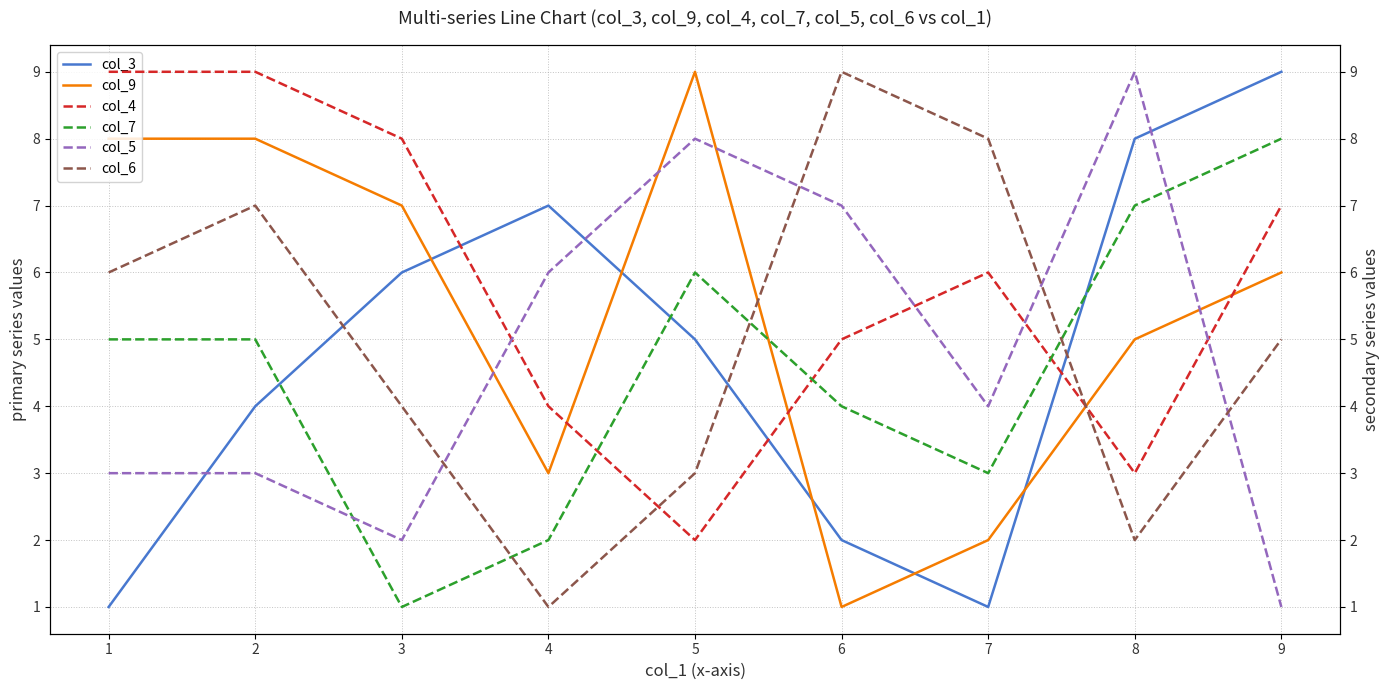

At which label does col_4 first exceed 6?

1